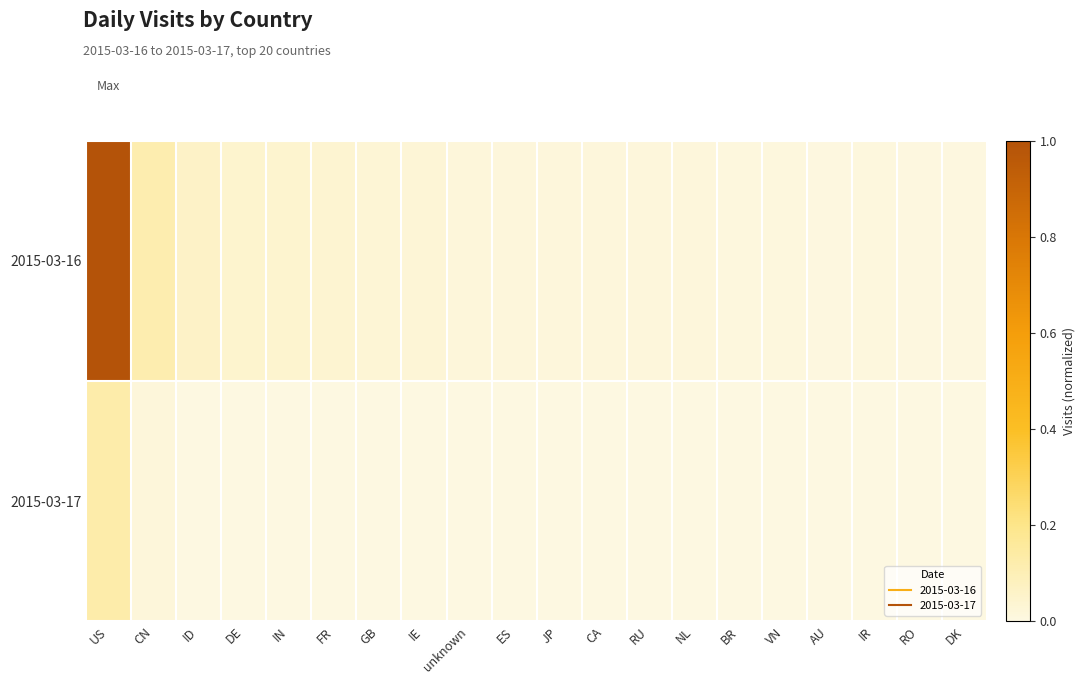

Which series changed the most between GB and IR?

2015-03-16